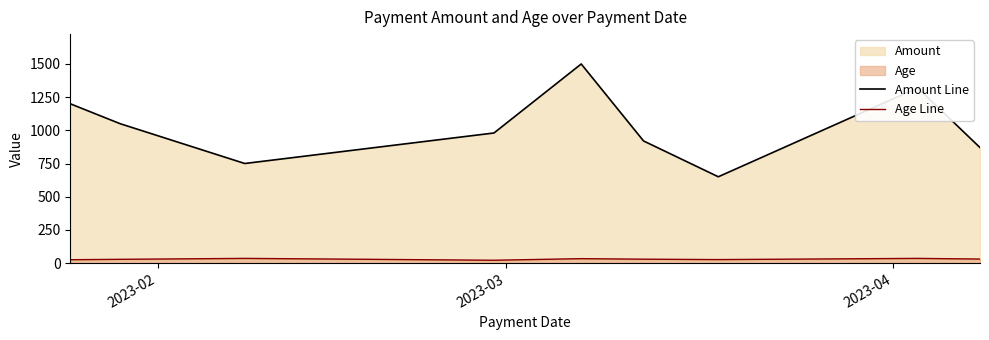

How many values in the Amount Line series exceed 980?

4